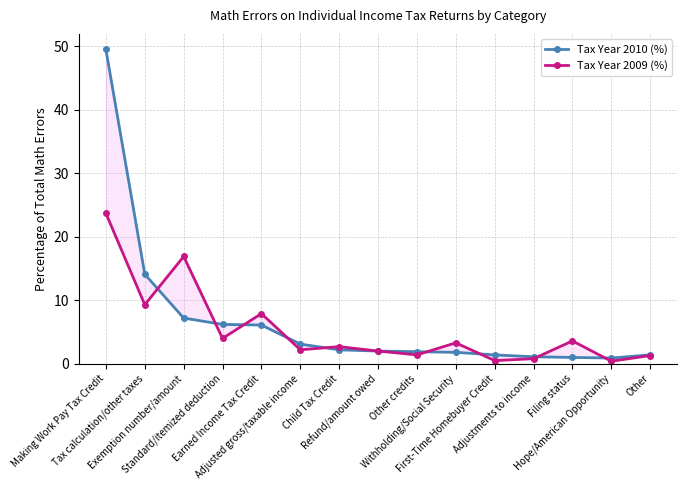

True or false: Tax Year 2010 (%) has a value of 1.1 at Adjustments to income.

True